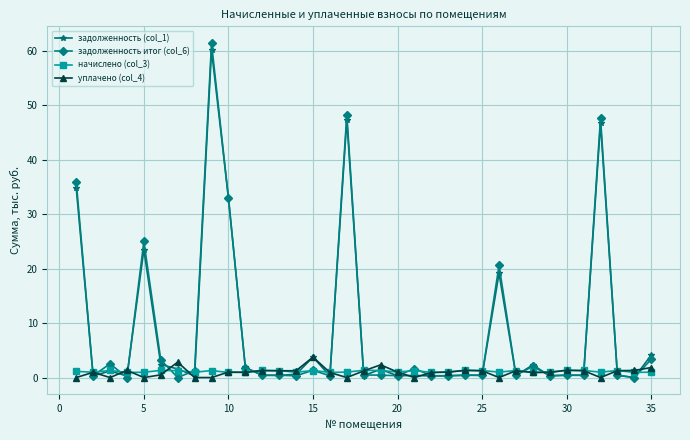

Which series has the largest range (max minus min)?

задолженность итог (col_6)